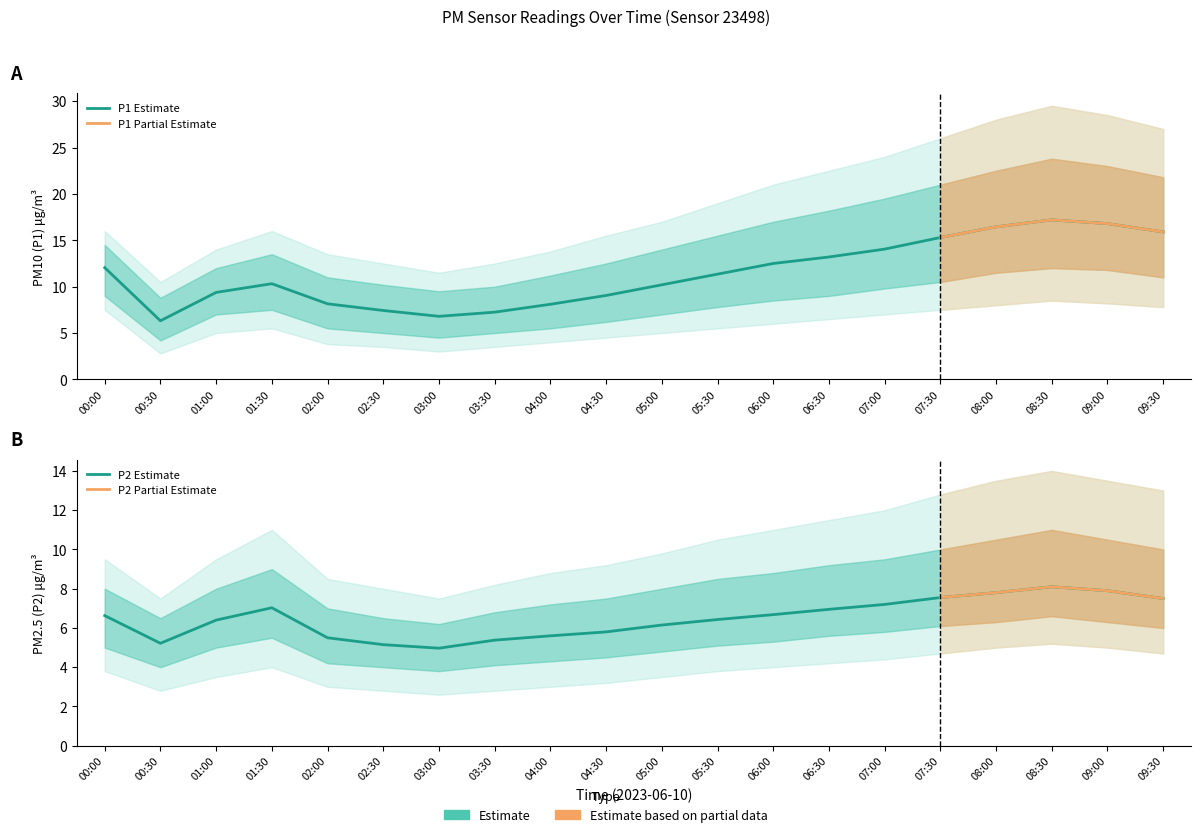

Where is the first local minimum for P2?

00:30